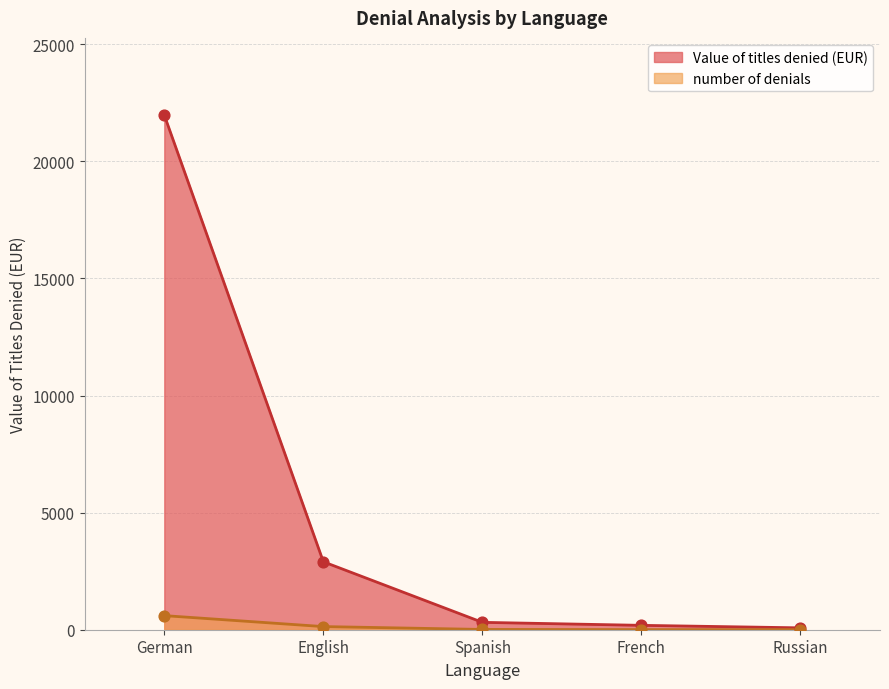

What are all the series names shown in the legend?

Value of titles denied (EUR), number of denials